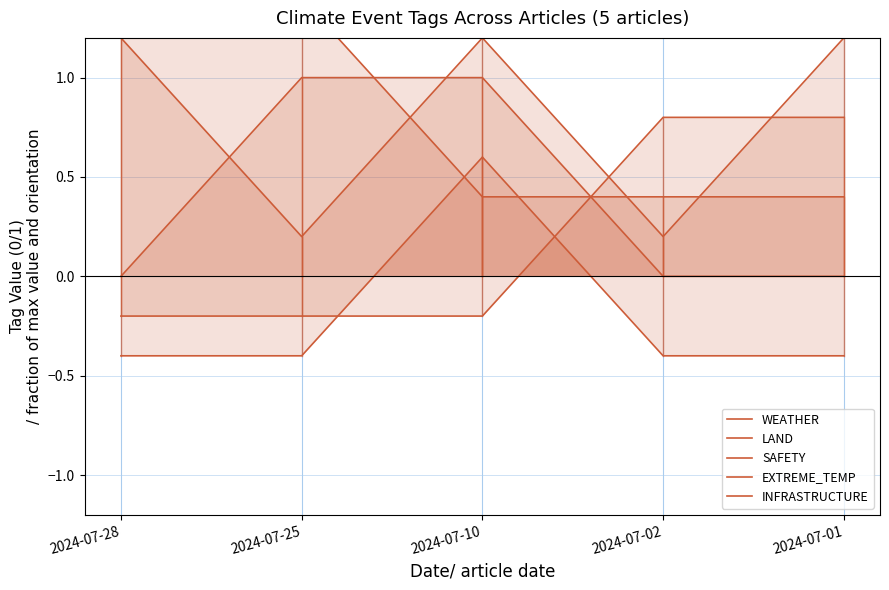

List the labels in order of EXTREME_TEMP value, smallest first.

2024-07-28, 2024-07-25, 2024-07-02, 2024-07-01, 2024-07-10